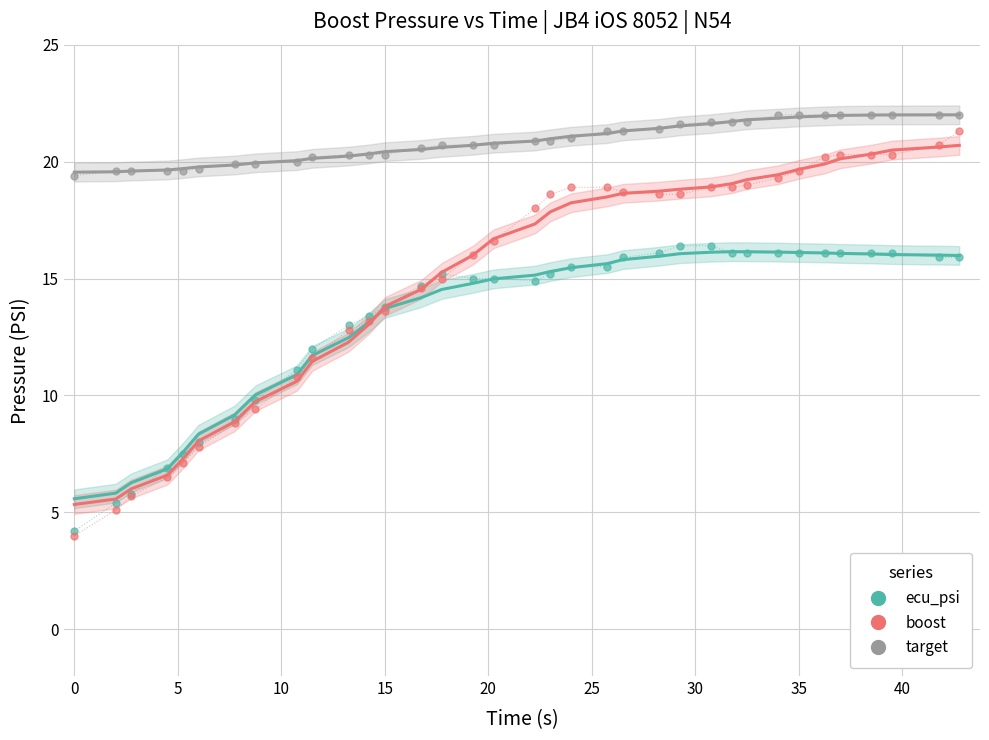

List the series in order of their overall mean, highest first.

target, boost, ecu_psi